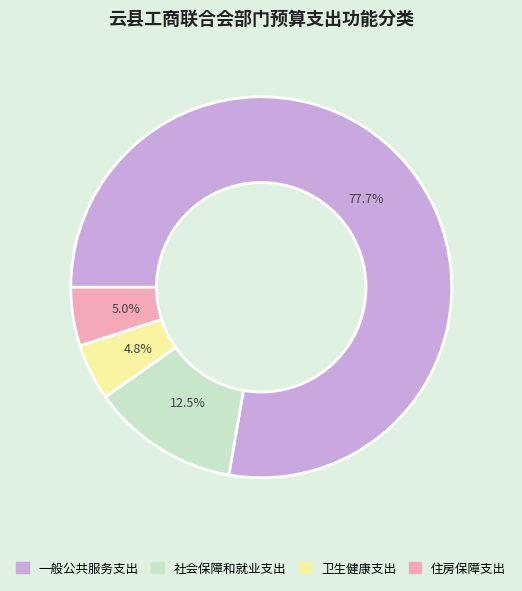

Approximately how many times larger is the value at 住房保障支出 compared to 社会保障和就业支出?

0.4